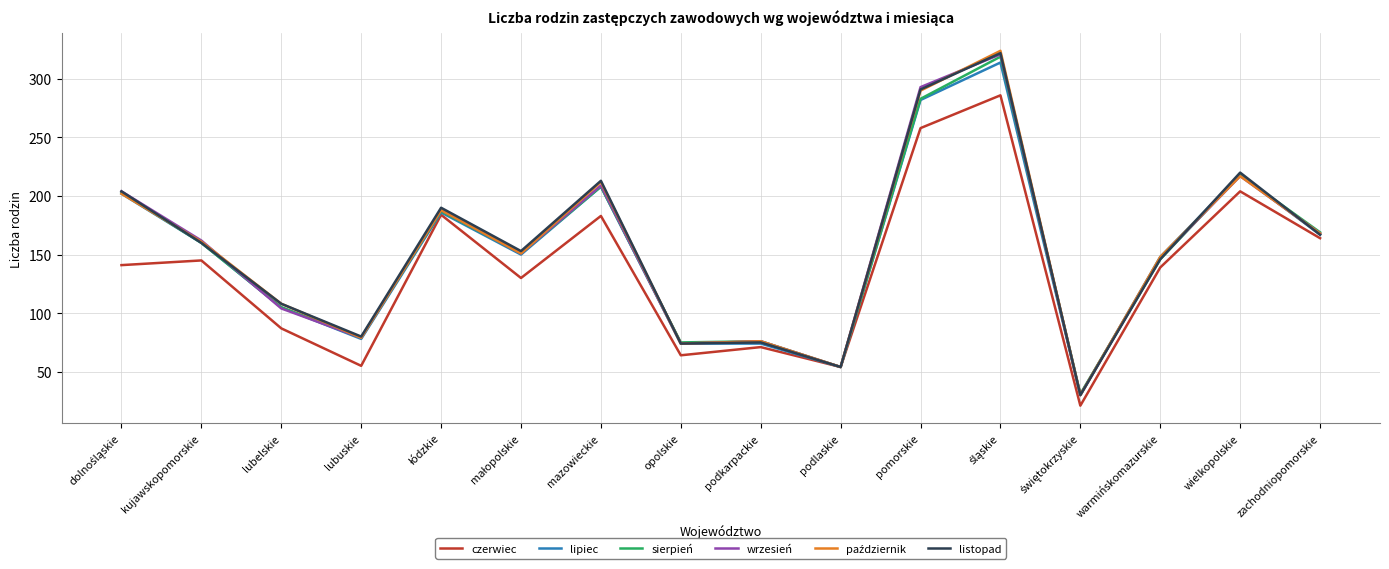

The value of listopad at mazowieckie is 58. True or false?

False